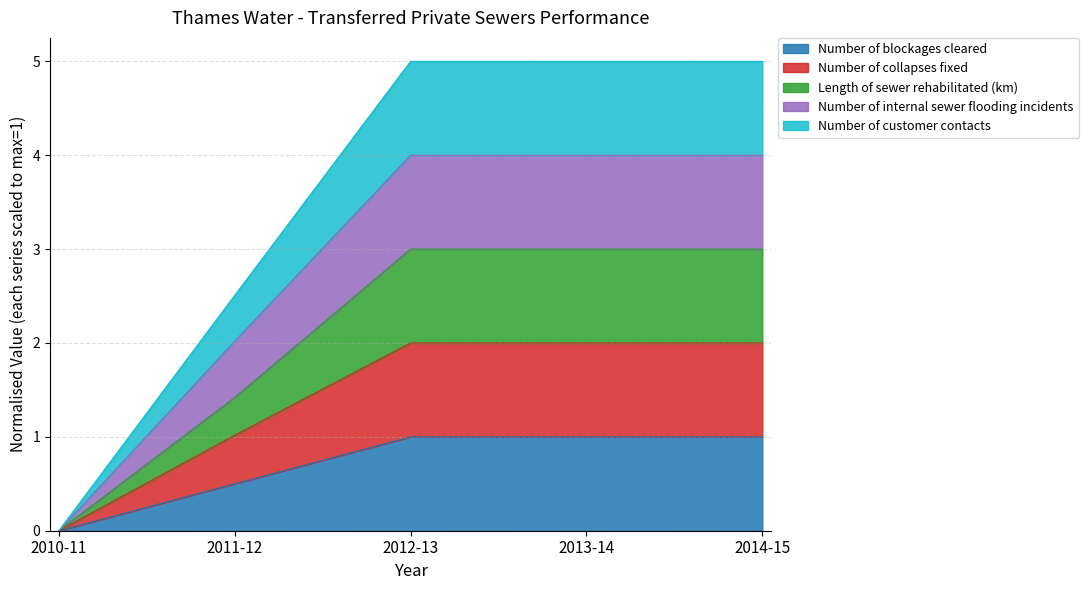

How many lines are shown in the chart?

5